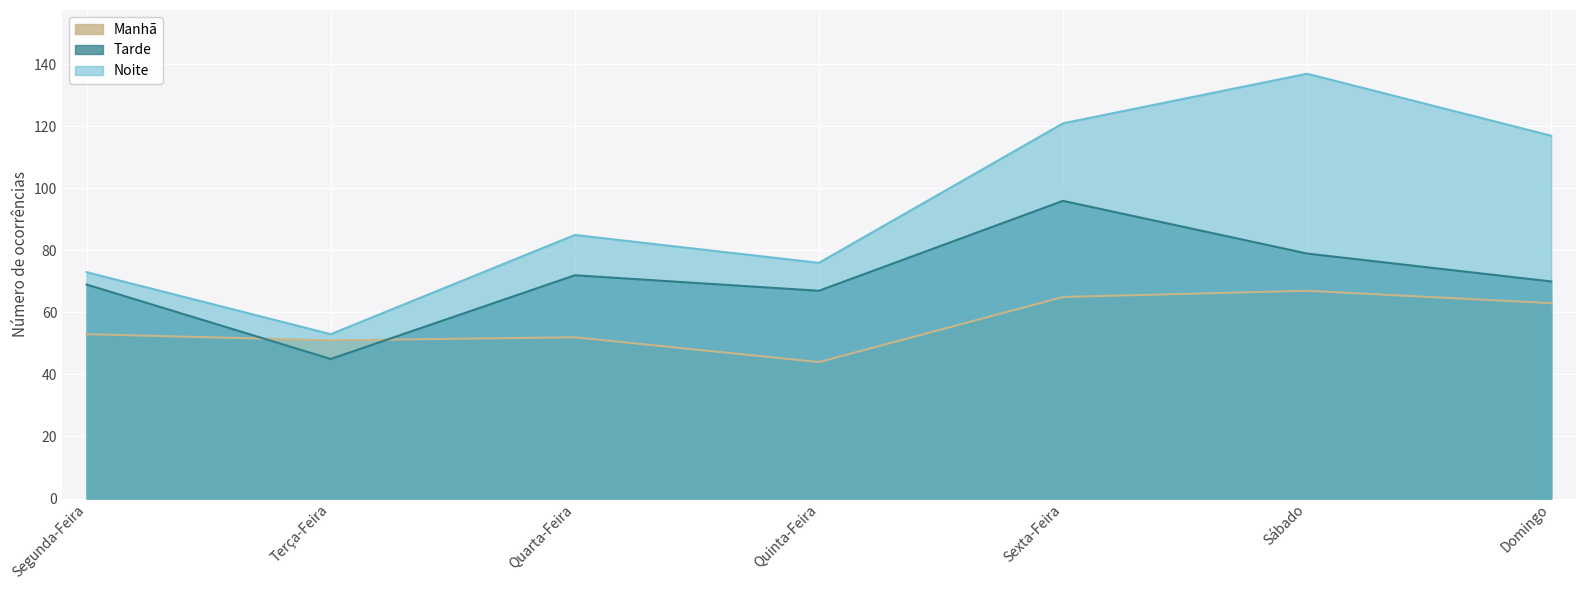

Between Terça-Feira and Domingo, which series saw the biggest shift?

Noite